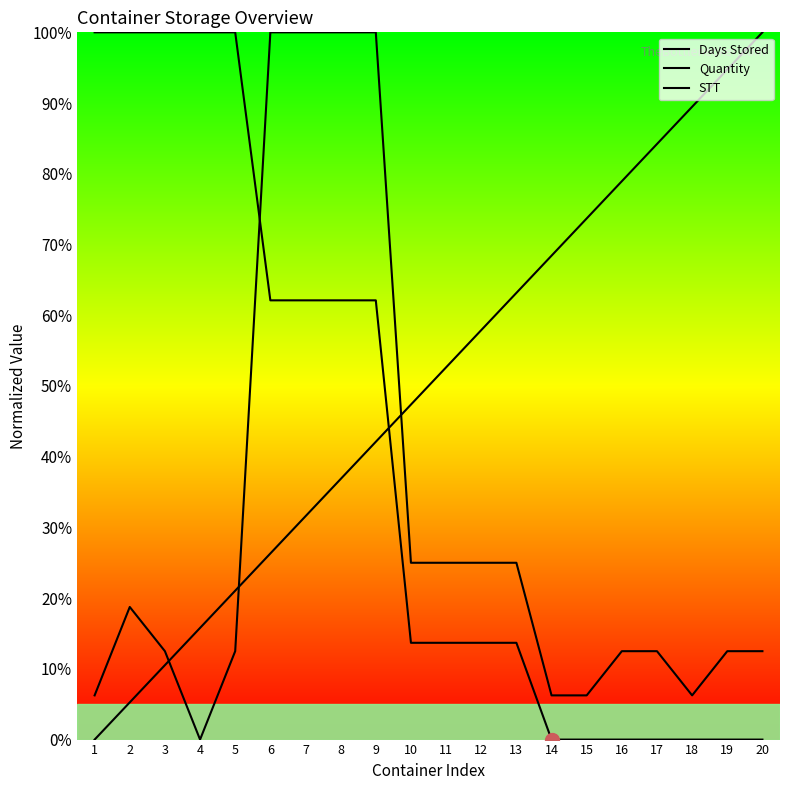

Between 1 and 17, which series saw the biggest shift?

Days Stored